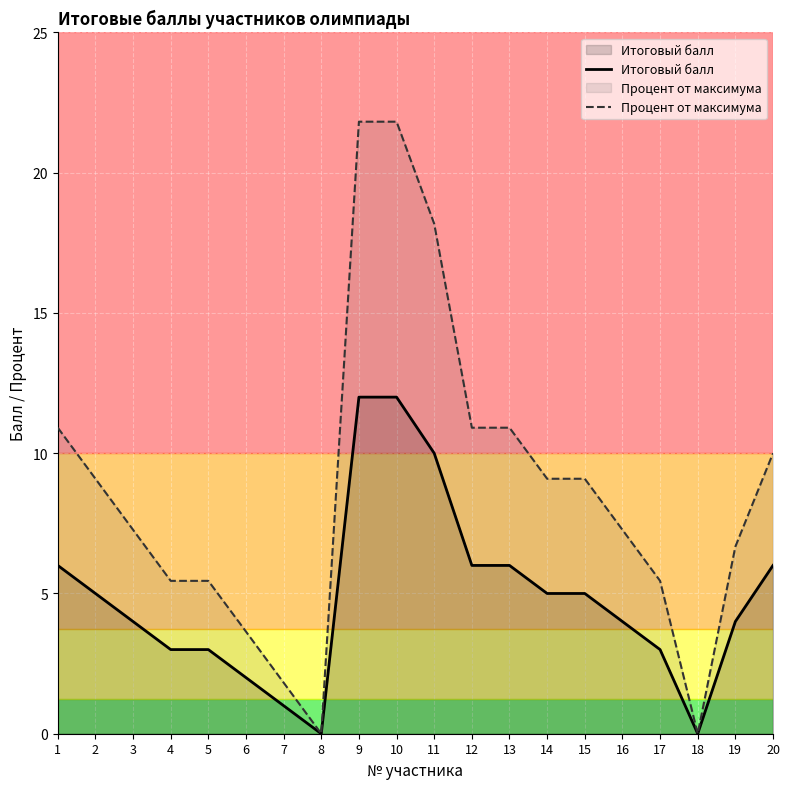

How many data points does each series have?

20